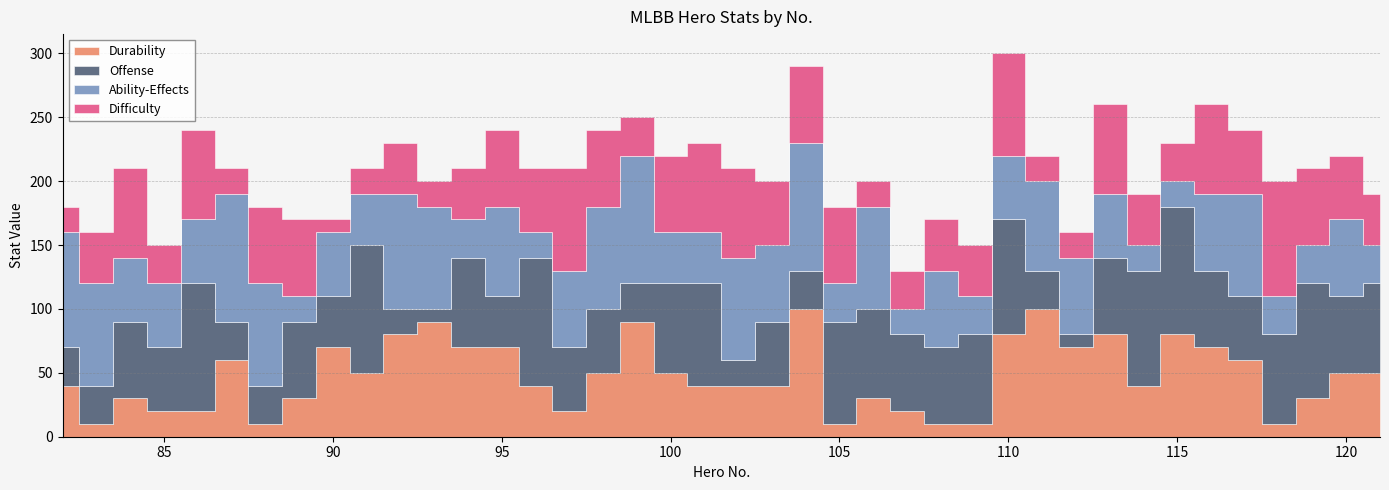

How many times do Durability and Difficulty cross each other?

12